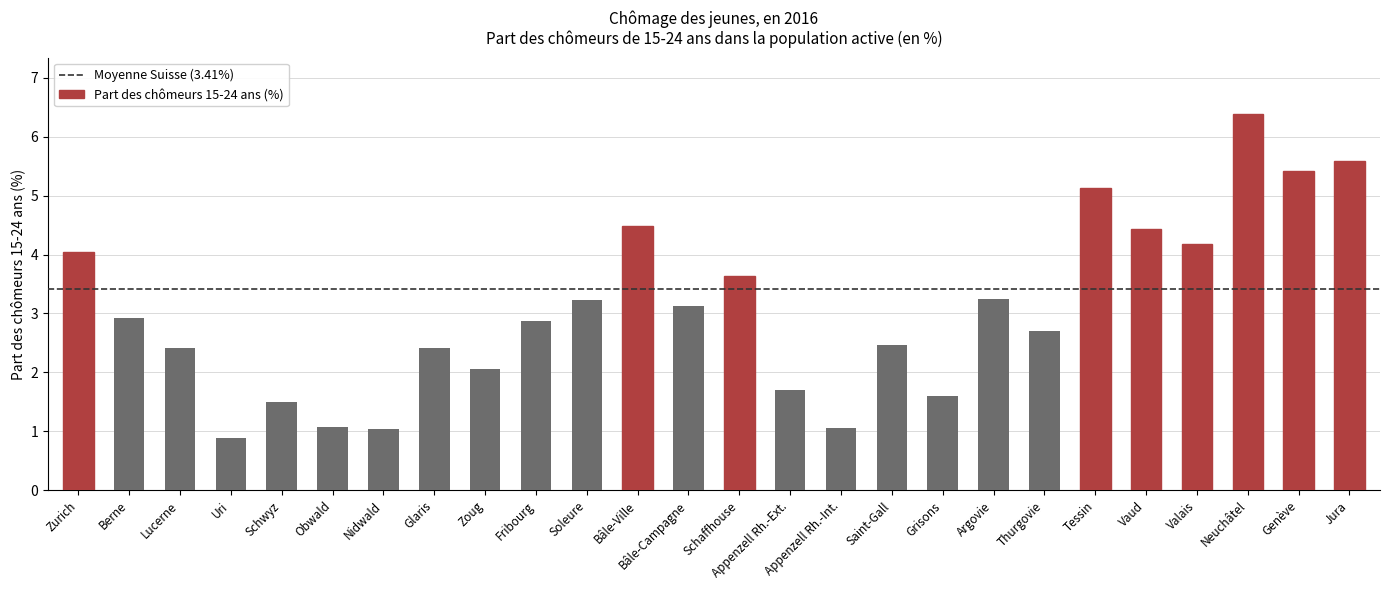

At which category does the chart reach its minimum across all series?

Uri